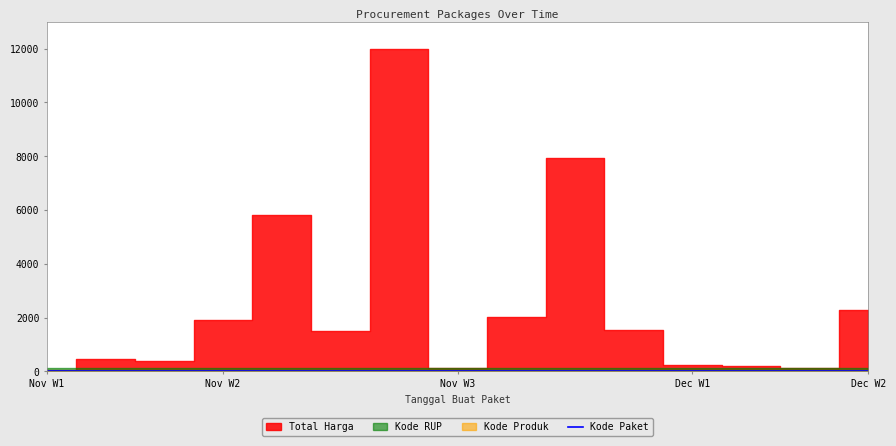

How many points are lower than both their immediate neighbors (excluding endpoints)?

3